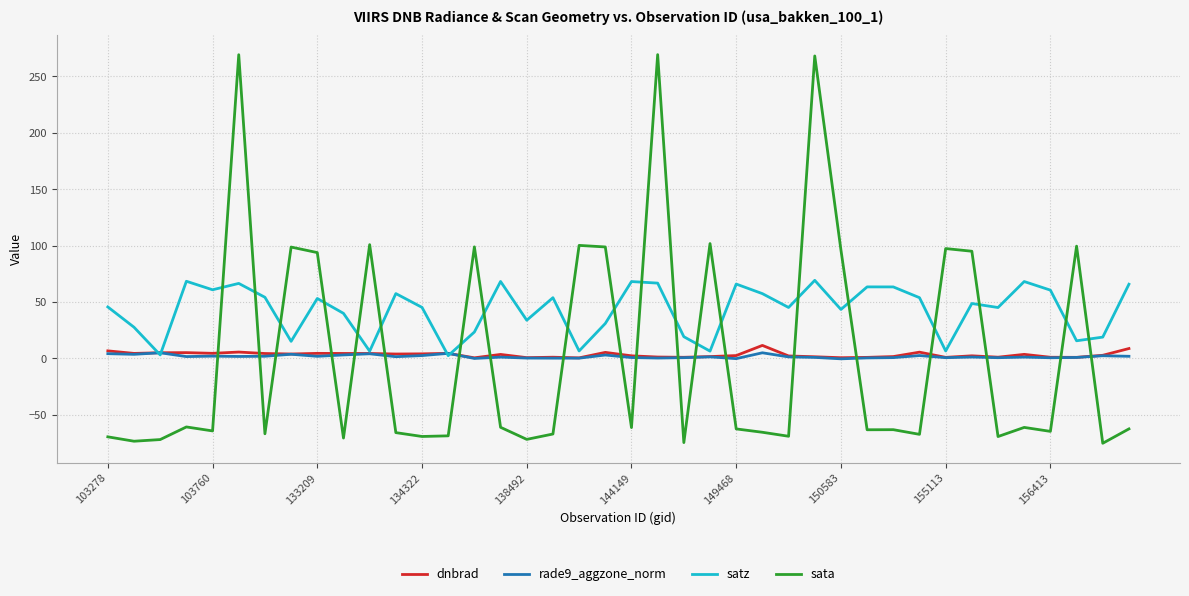

Count the number of categories in the chart.

40